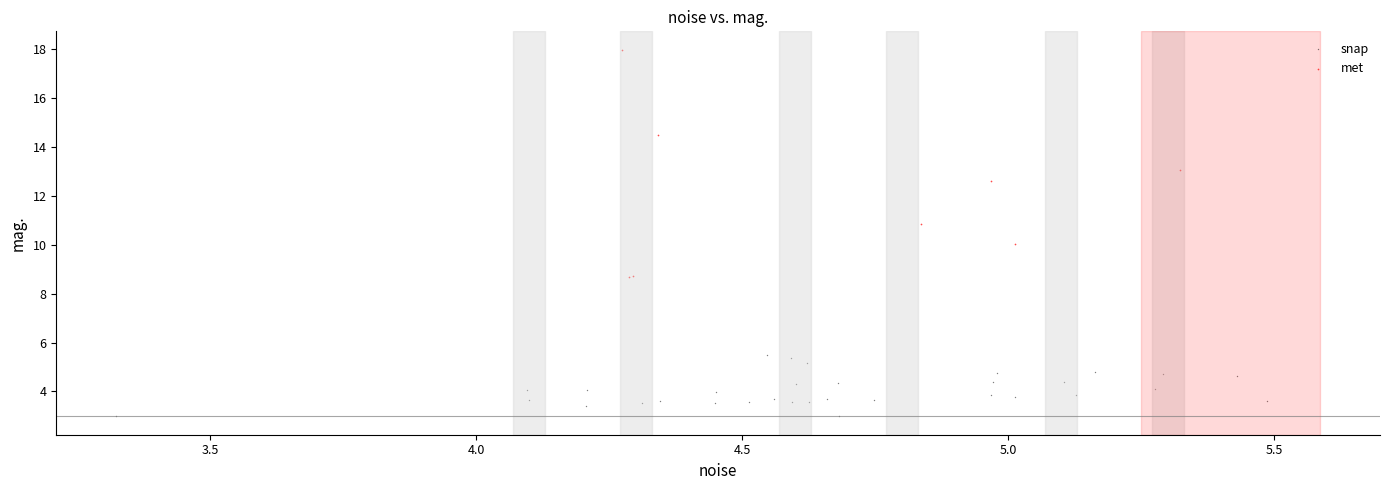

Which series contains the lowest Y value?

snap